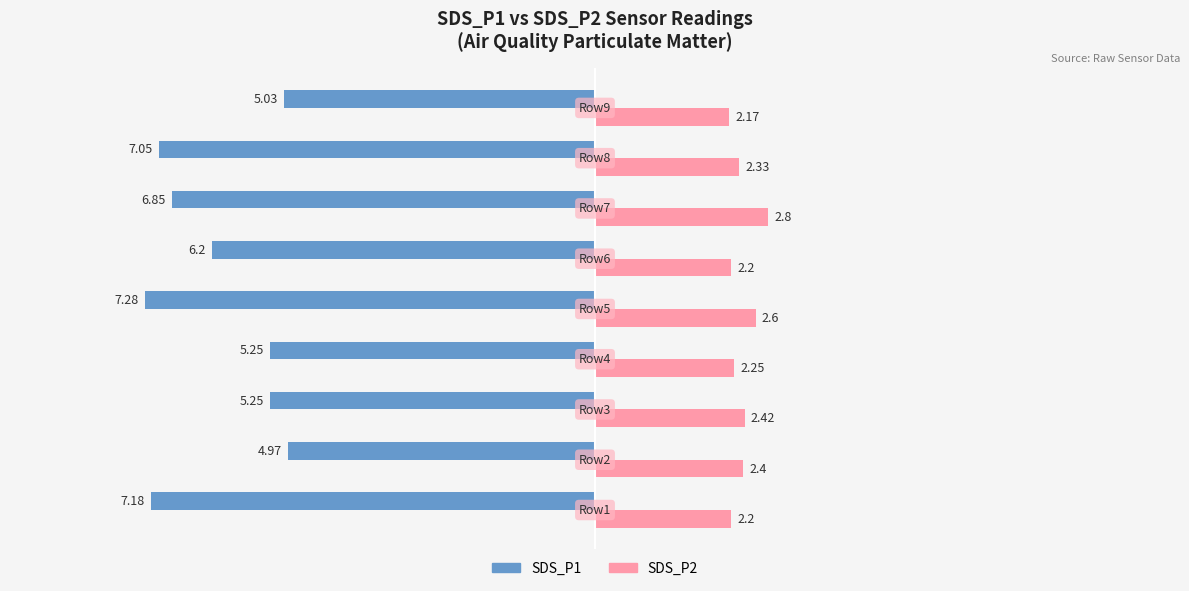

List the series in order of their overall mean, lowest first.

SDS_P1, SDS_P2